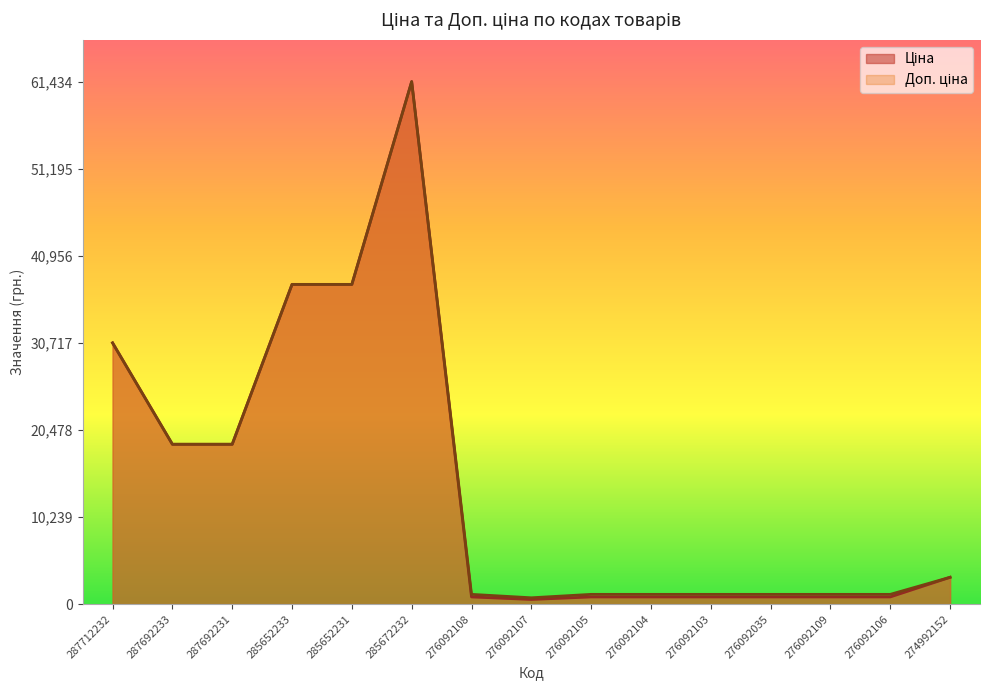

At 276092035, list the series in order from smallest to largest.

Ціна, Доп. ціна